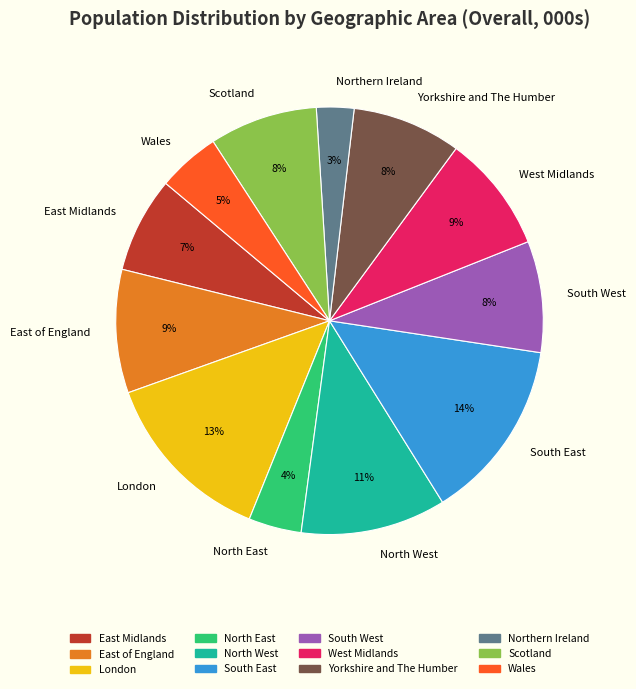

To the nearest percent, what is the difference between the largest and smallest slice percentages?

11%